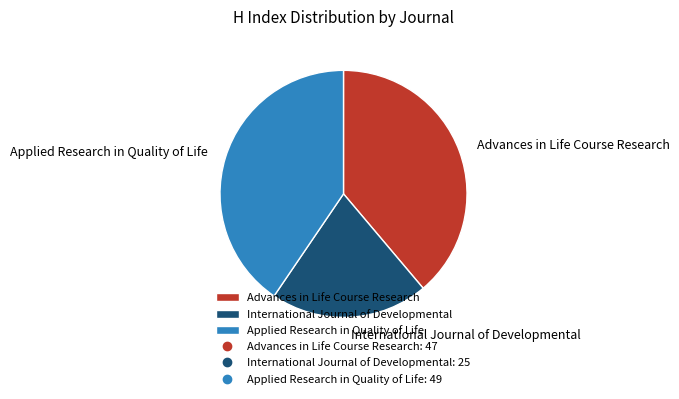

How many slices are in this pie chart?

3